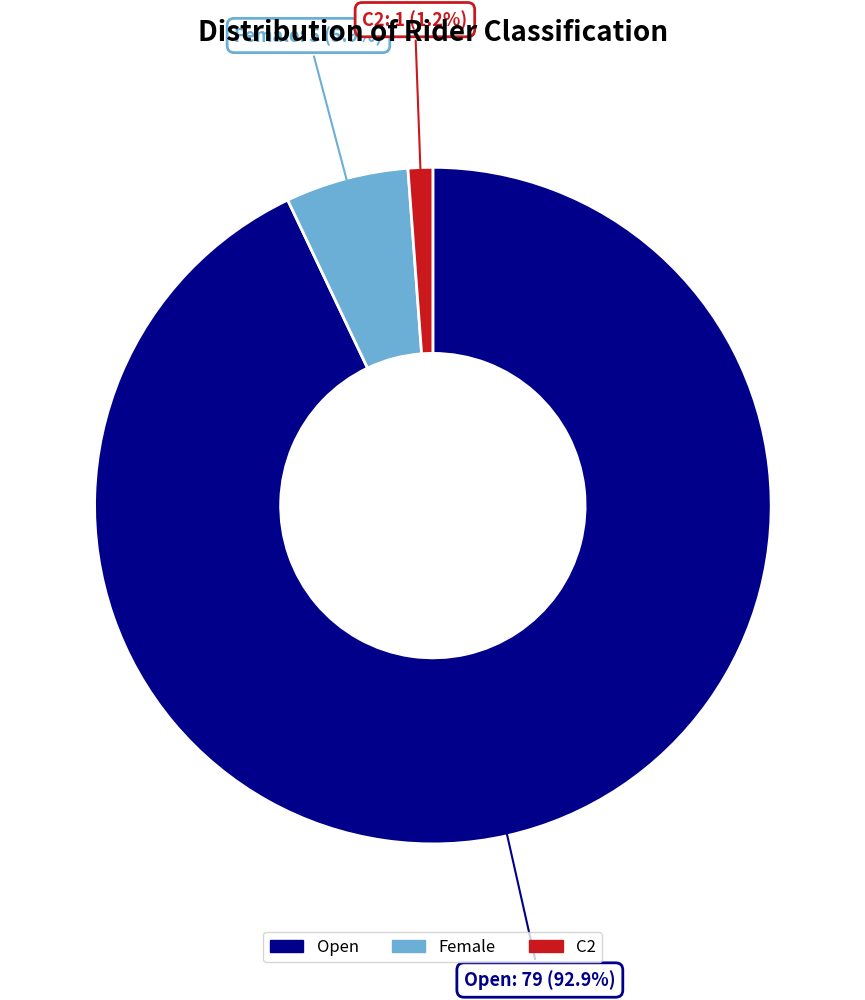

Rank the categories by value from highest to lowest.

Open, Female, C2